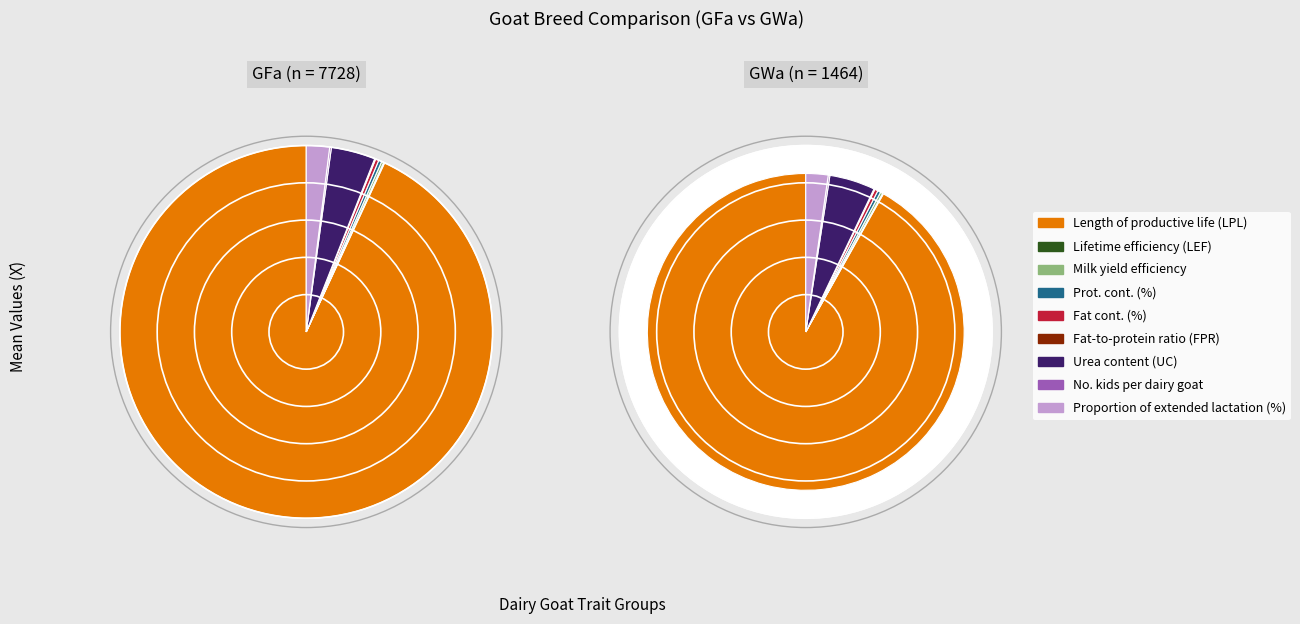

Is the sum of Proportion of extended lactation (%) and Fat-to-protein ratio (FPR) greater than half?

No